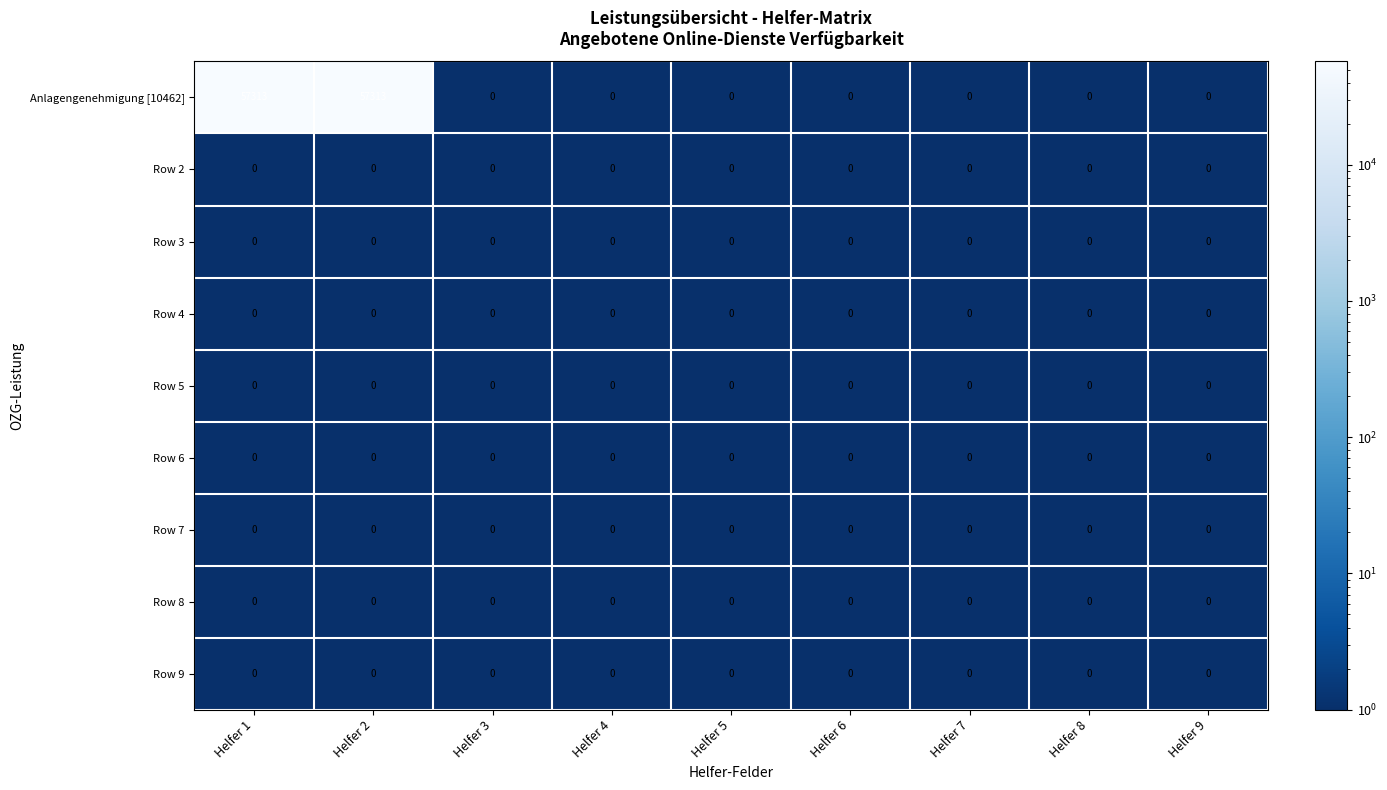

Which series has the largest total across all categories?

Anlagengenehmigung [10462]